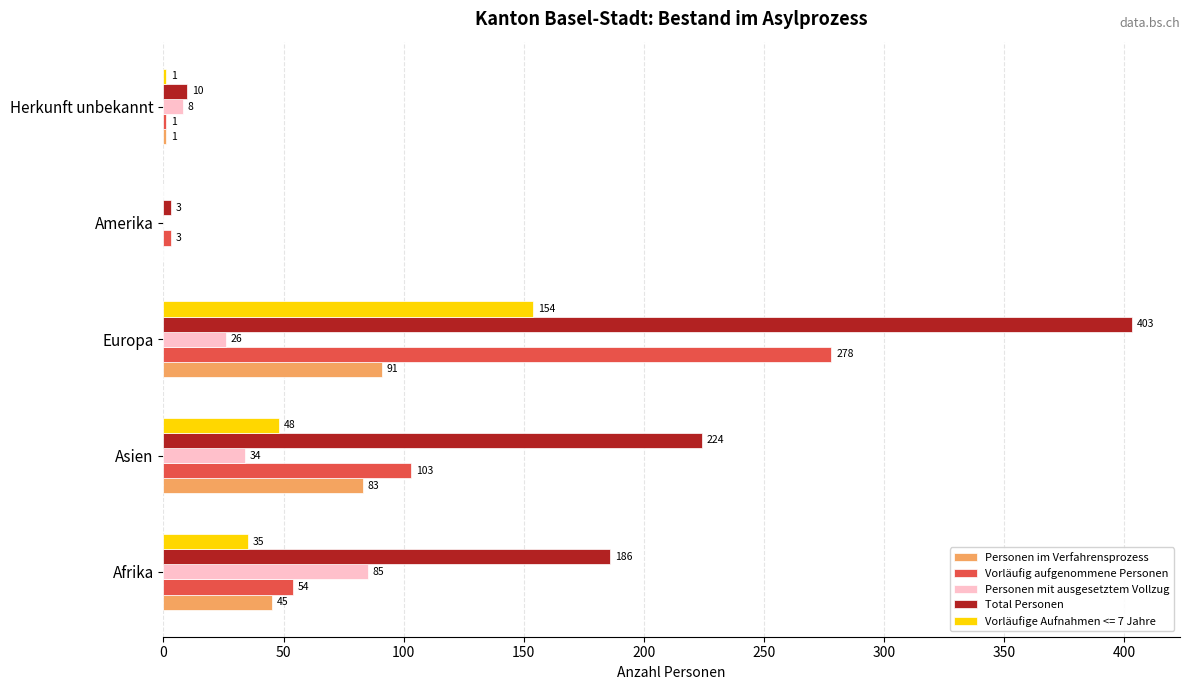

Which series has the largest total across all categories?

Total Personen